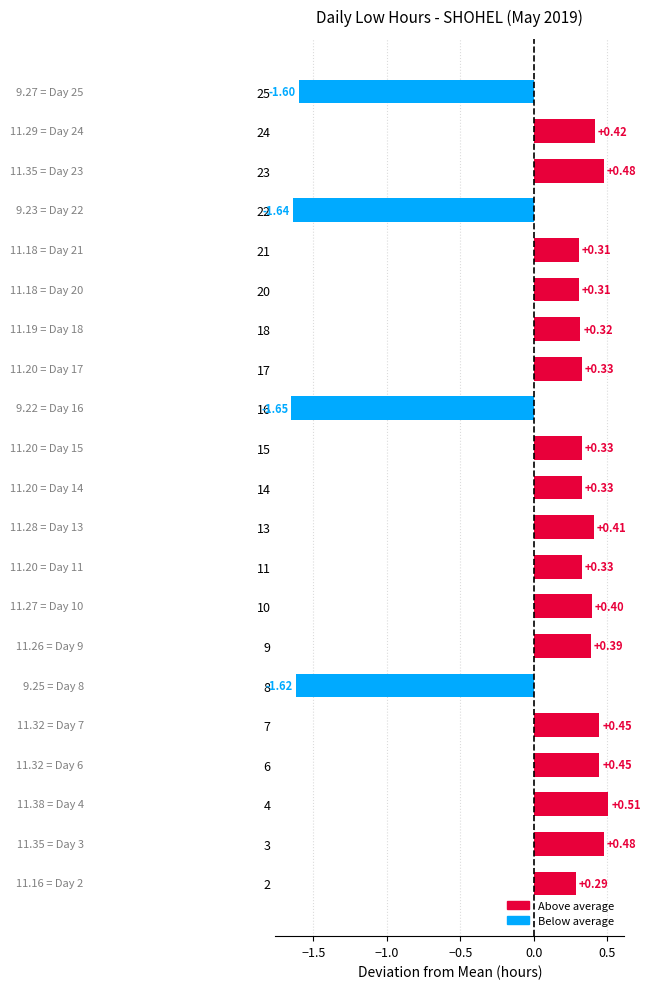

What is the sum of the values at 15 and 22?

-1.3